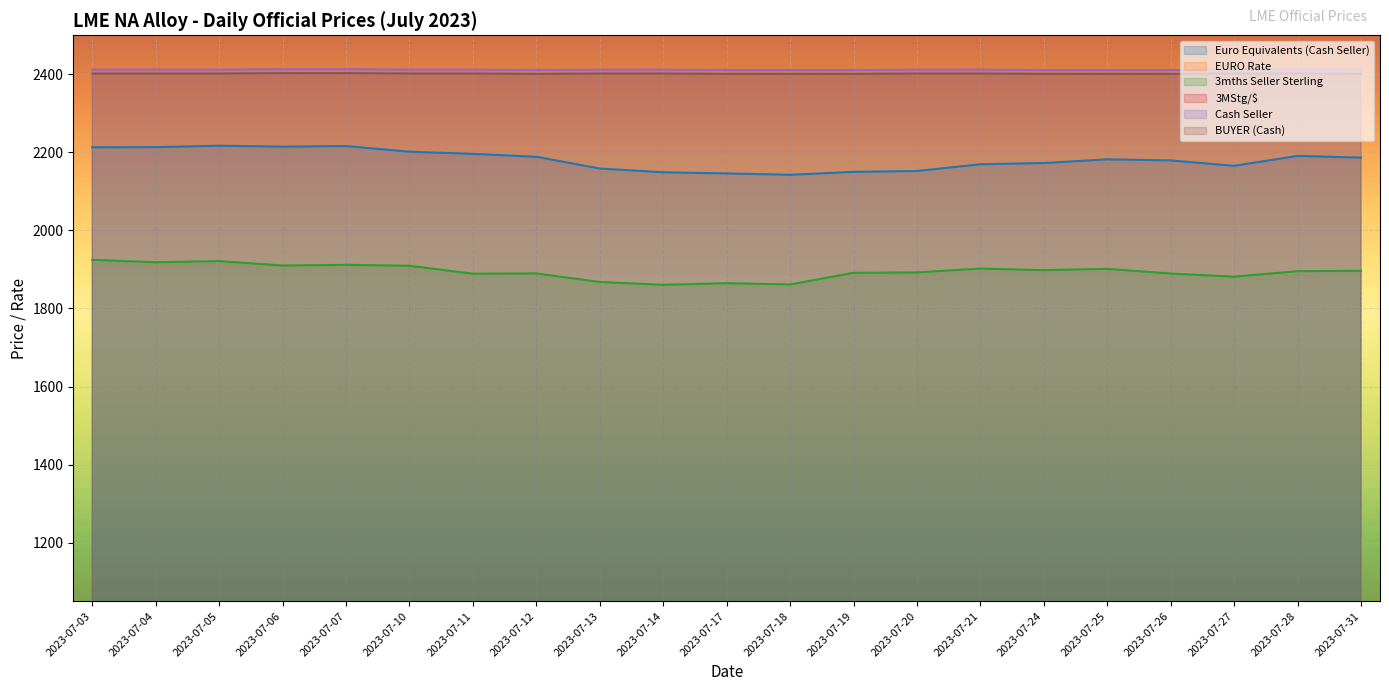

How many lines are shown in the chart?

6